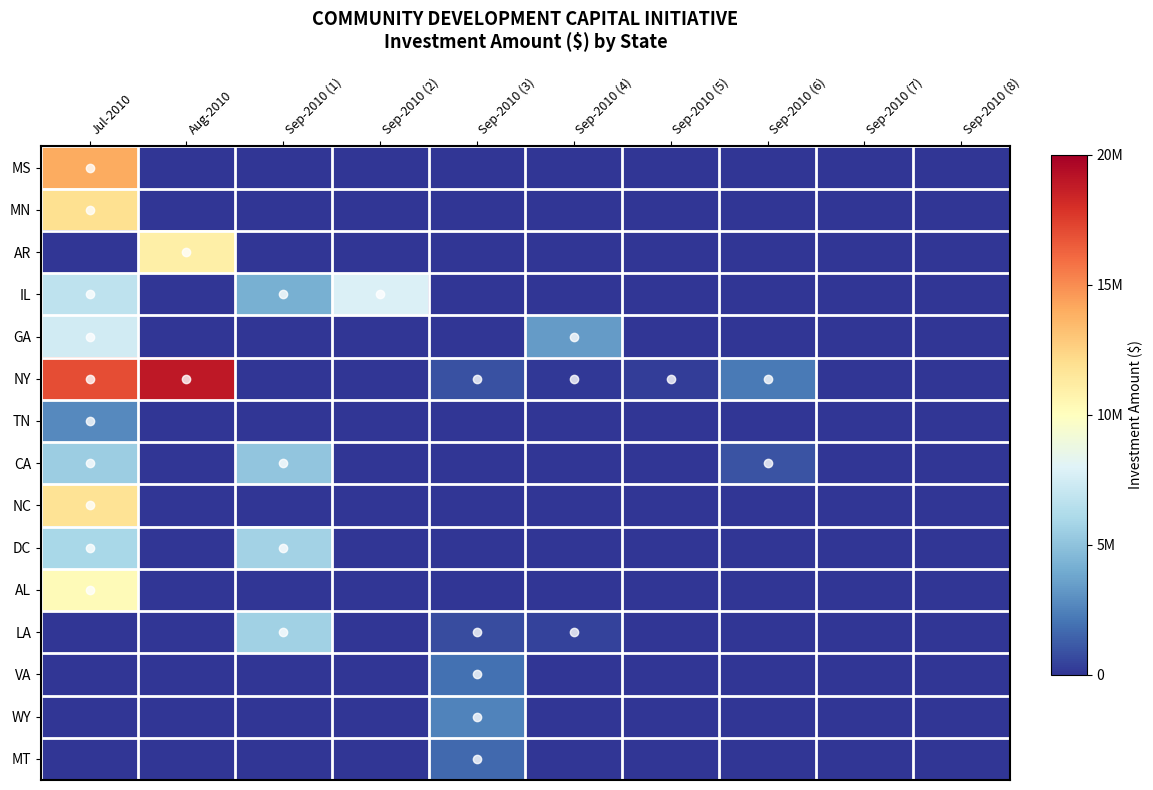

Which series has the largest total across all categories?

NY